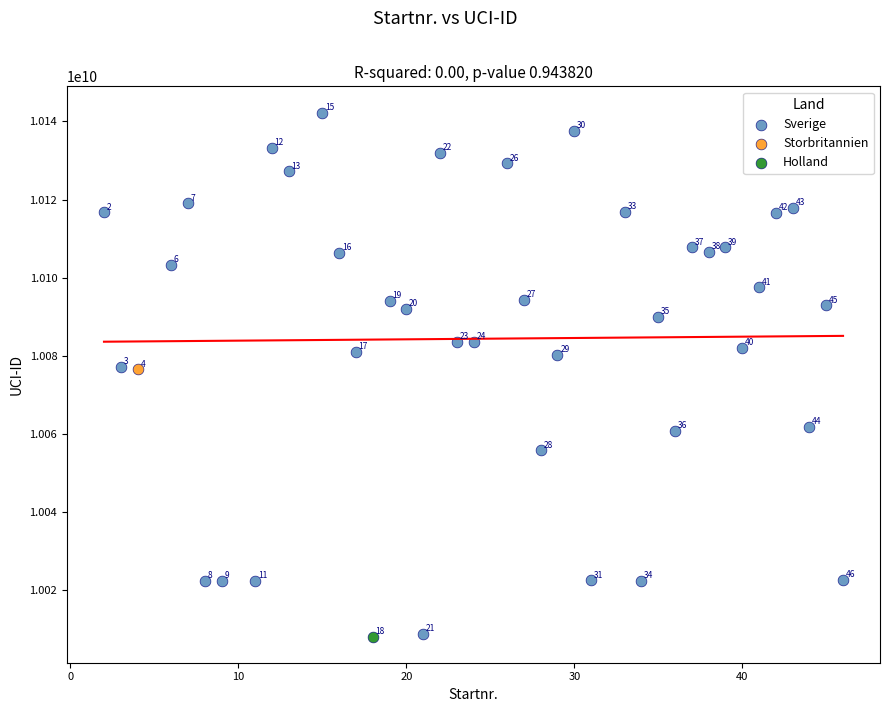

What are all the series names shown in the legend?

Sverige, Storbritannien, Holland